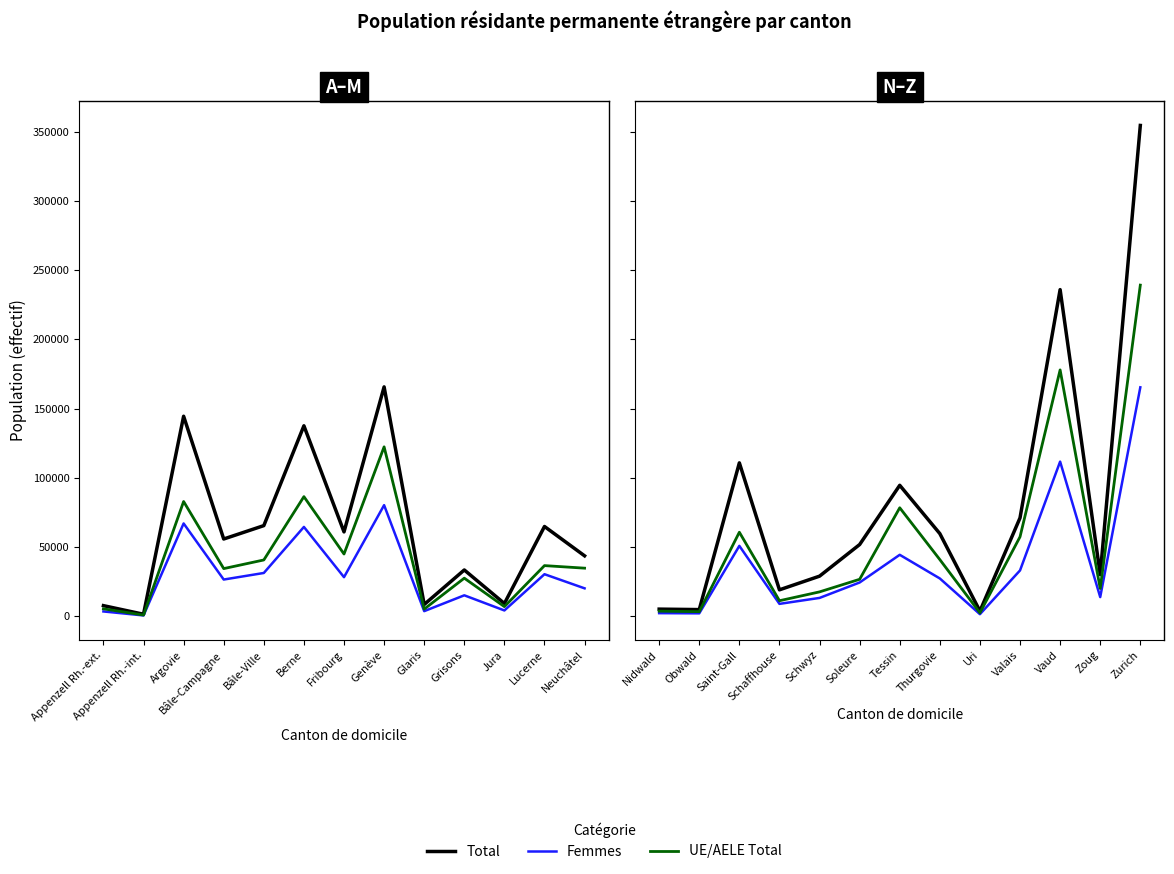

What are all the series names shown in the legend?

Total, Femmes, UE/AELE Total